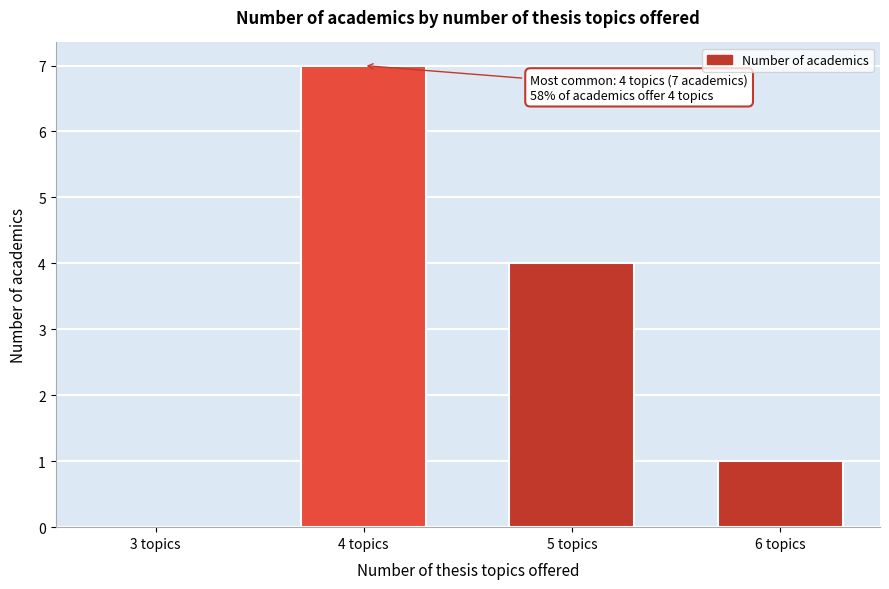

Reading left to right, list all the values displayed in this chart.

3 topics=0	4 topics=7	5 topics=4	6 topics=1